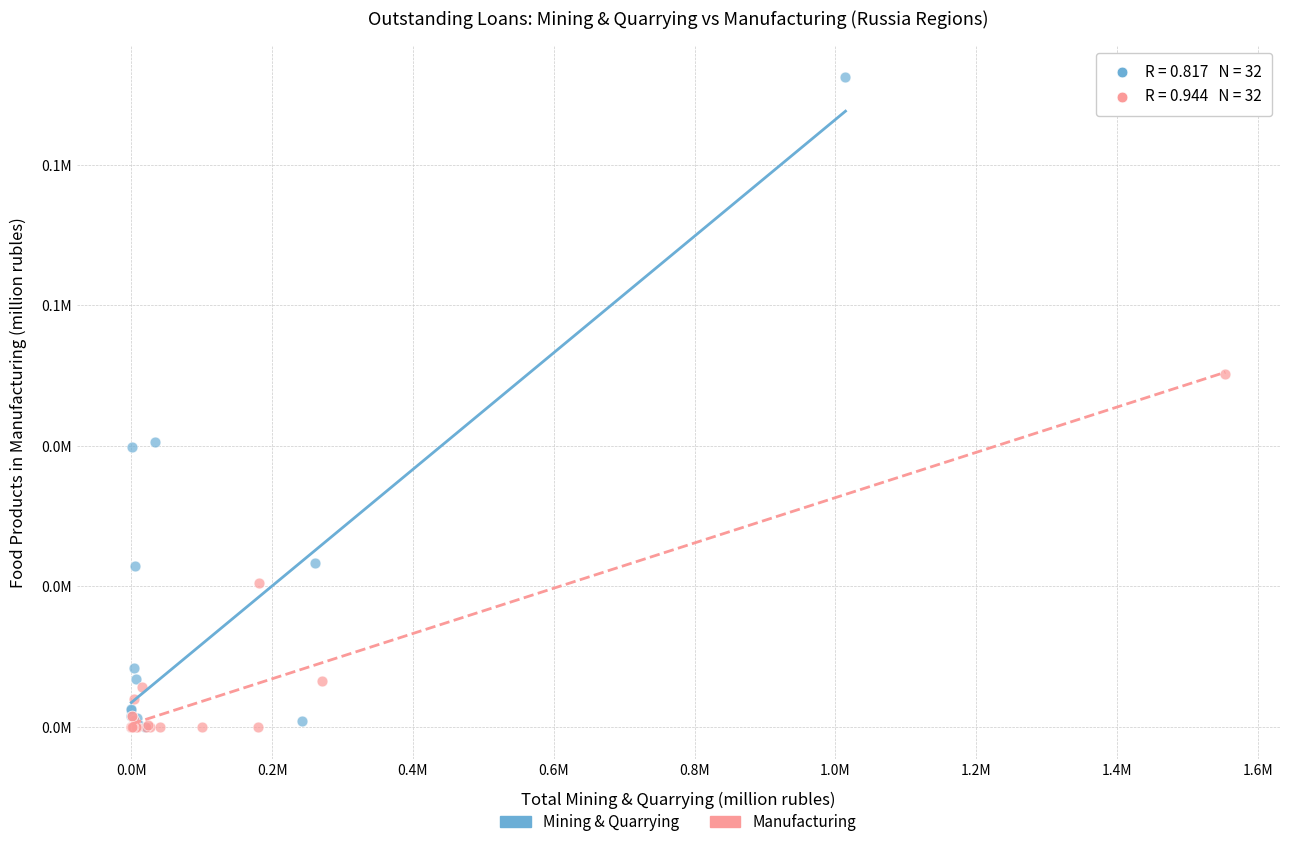

Which series has the widest spread of Y values?

Mining & Quarrying